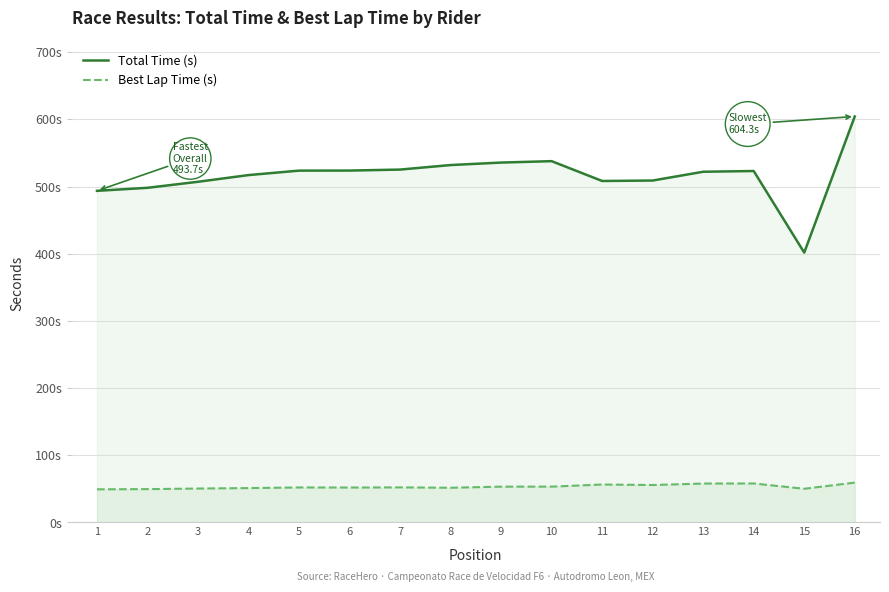

What are all the series names shown in the legend?

Total Time (s), Best Lap Time (s)